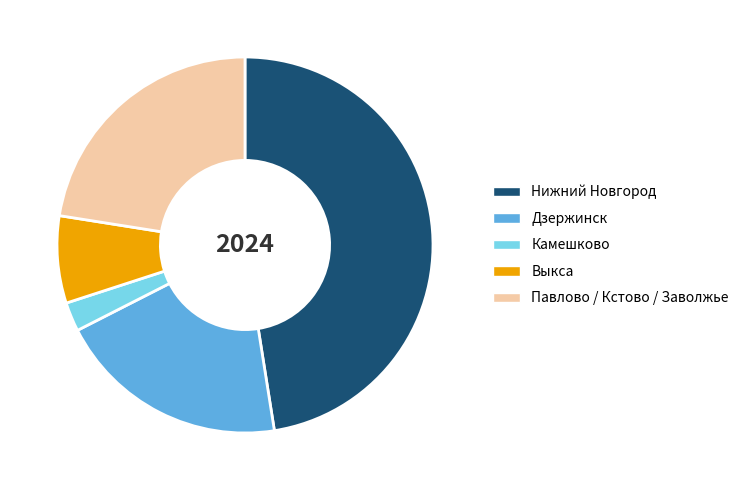

How many slices are in this pie chart?

5